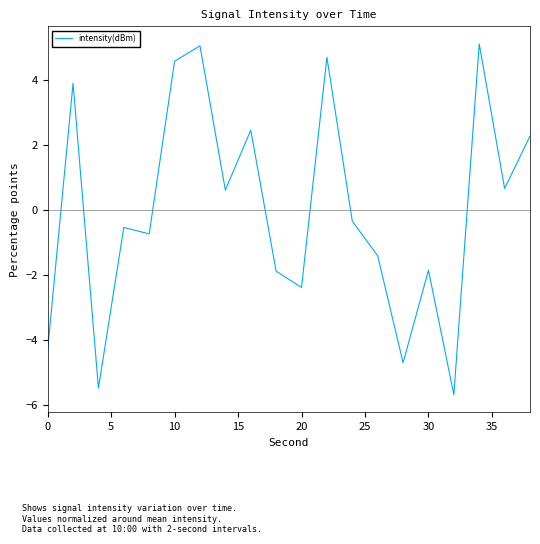

Reading left to right, transcribe all the data shown in this chart.

-4.3	3.9	-5.5	-0.5	-0.7	4.6	5.1	0.6	2.5	-1.9	-2.4	4.7	-0.3	-1.4	-4.7	-1.9	-5.7	5.1	0.7	2.3